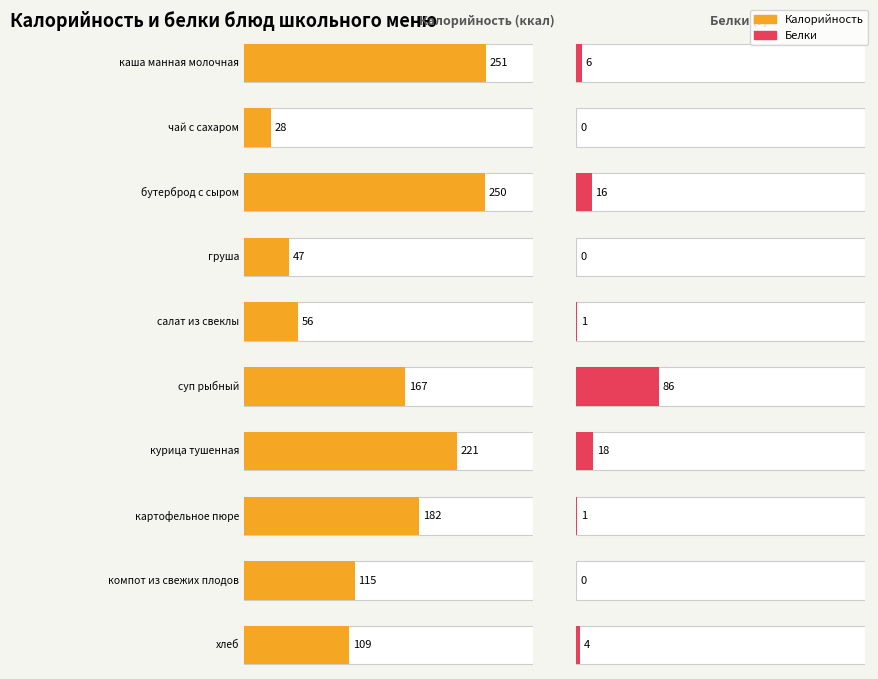

Reading right to left, what are all the values shown in this chart?

Калорийность: 109	115	182	221	167	56	47	250	28	251
Белки: 4	0	1	18	86	1	0	16	0	6